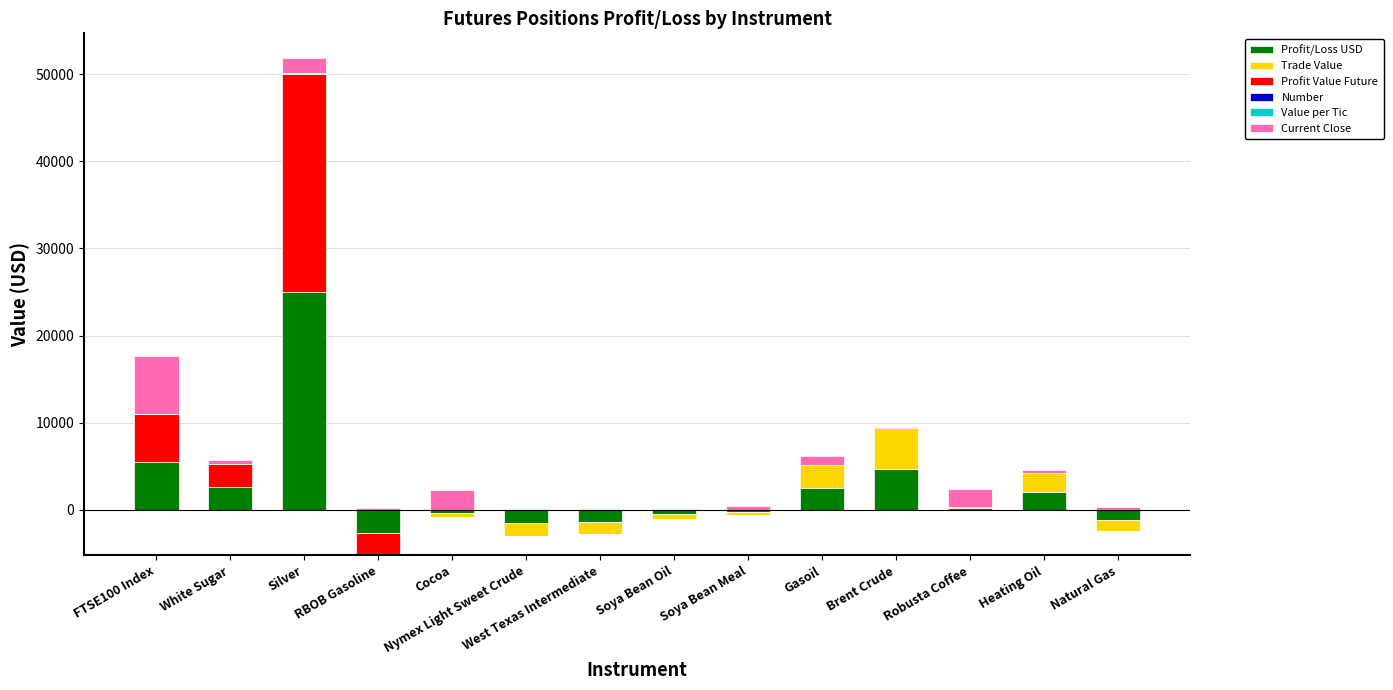

Which has a higher value, Soya Bean Meal or Nymex Light Sweet Crude?

Soya Bean Meal